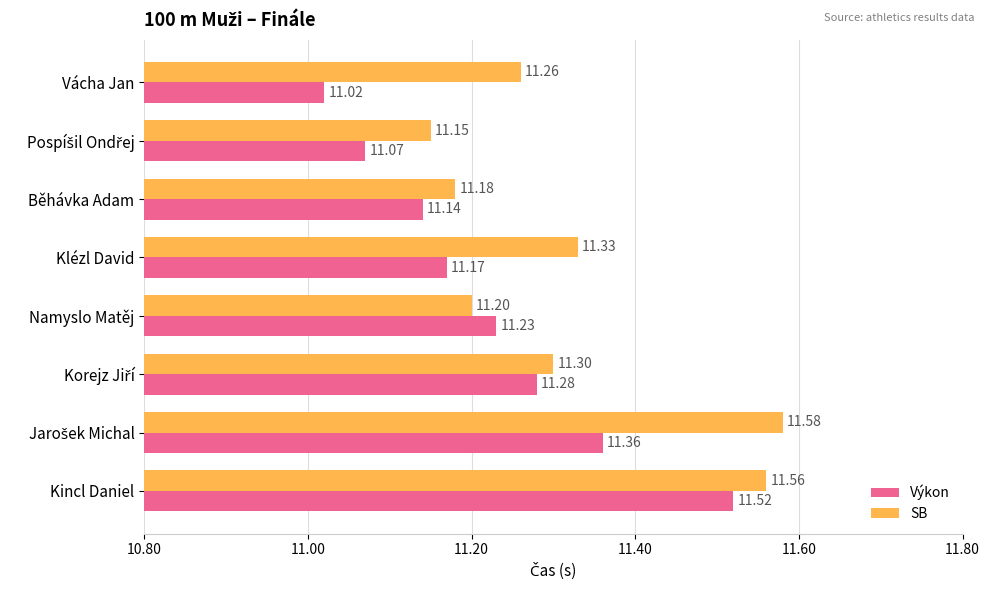

Which series has the largest range (max minus min)?

Výkon